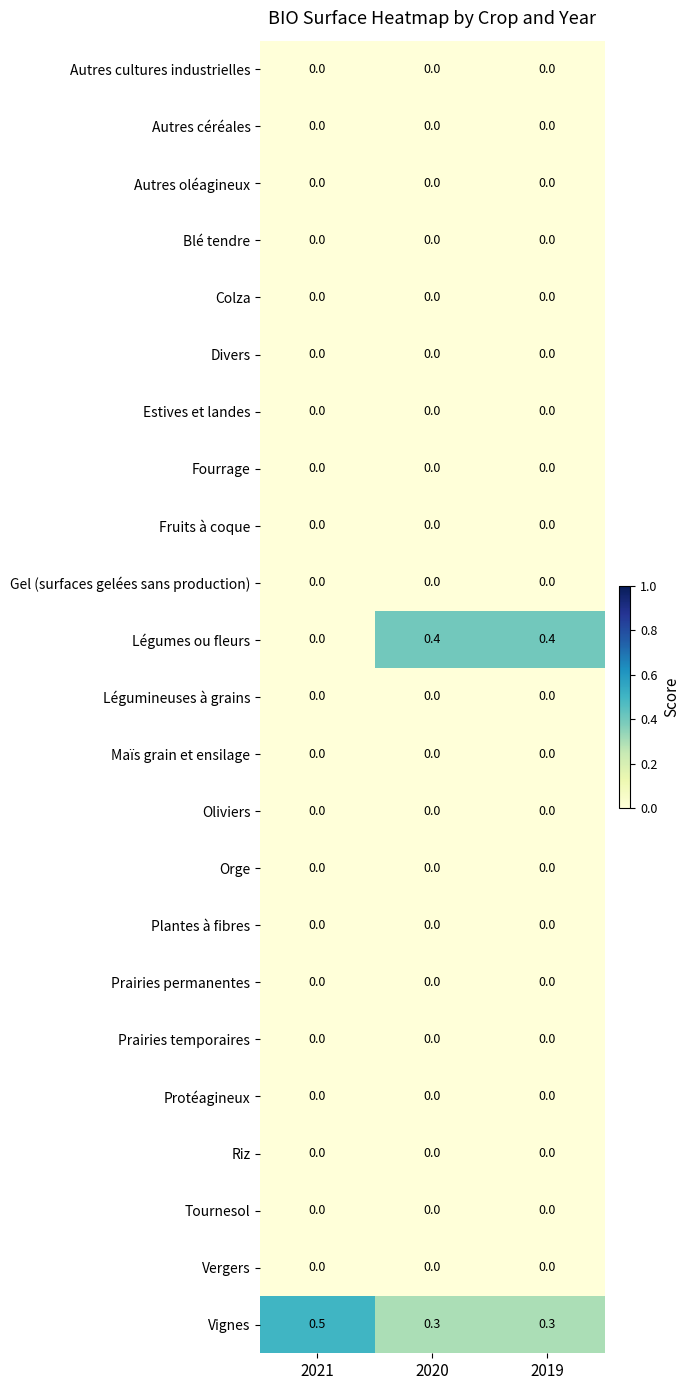

At how many categories does at least one series exceed 0?

3